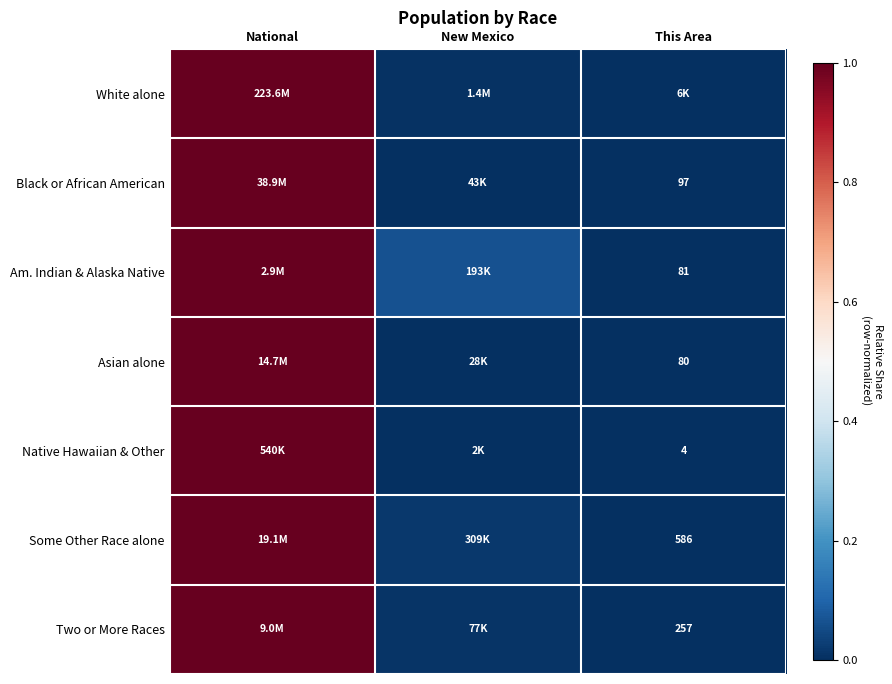

At which category is the sum across all series the highest?

National